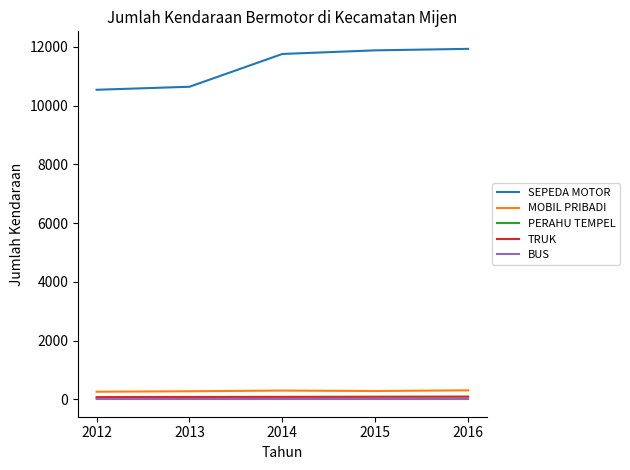

Which series changed the most between 2012 and 2015?

SEPEDA MOTOR